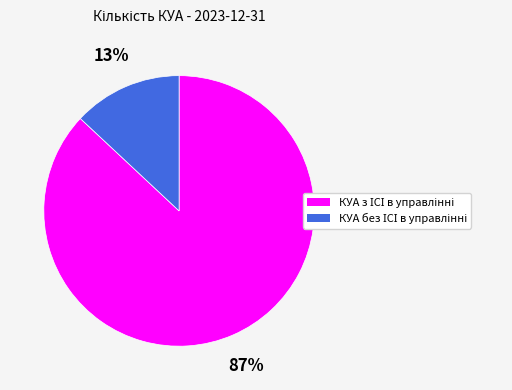

To the nearest percent, what is the average slice percentage?

50%